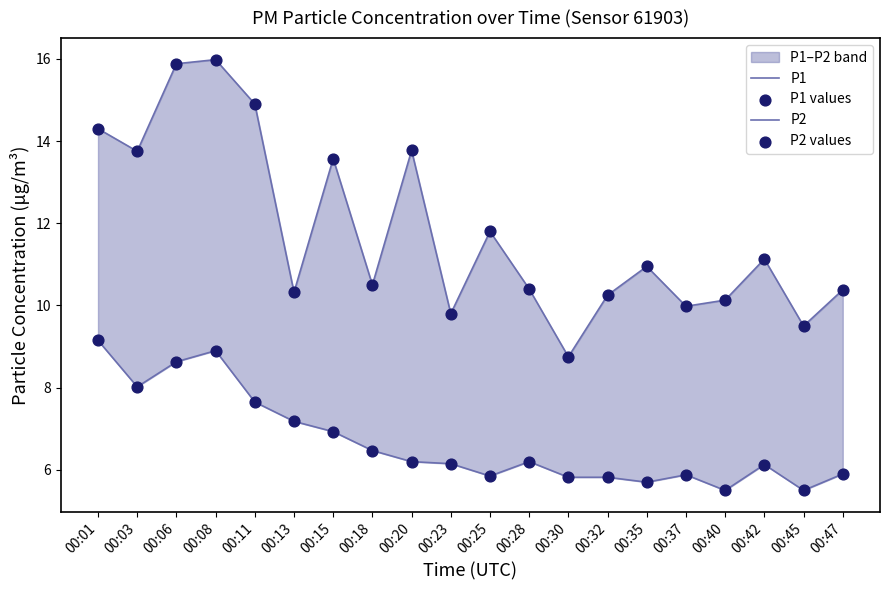

Which series reaches the maximum Y coordinate?

P1